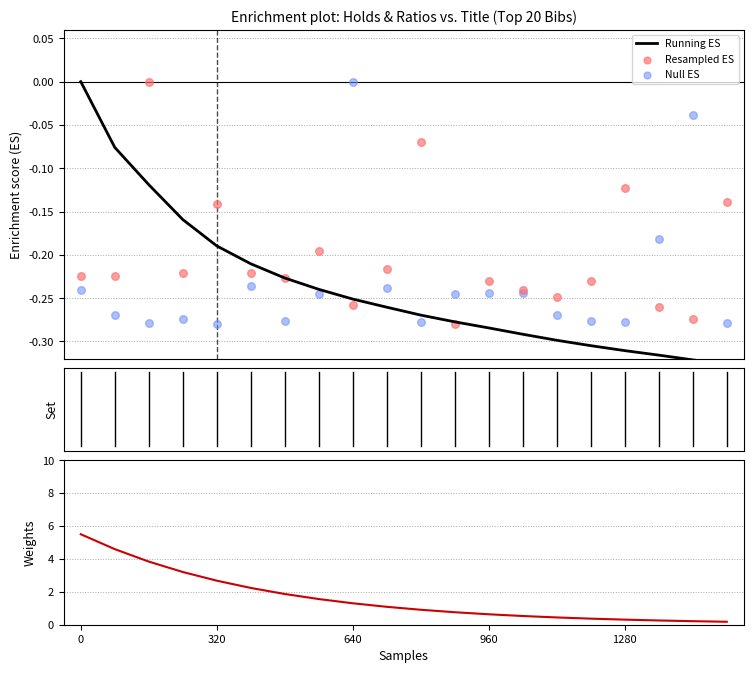

Which series has the largest total across all categories?

Weights